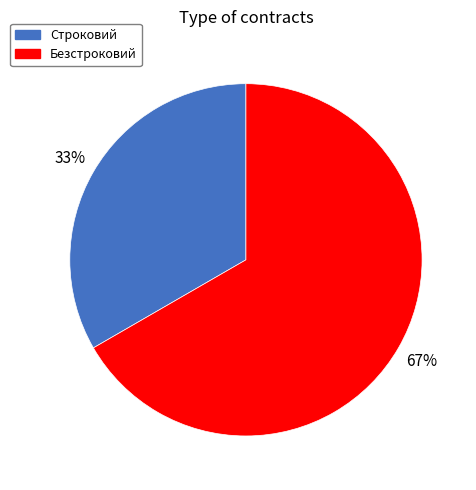

Is the sum of Безстроковий and Строковий greater than half?

Yes